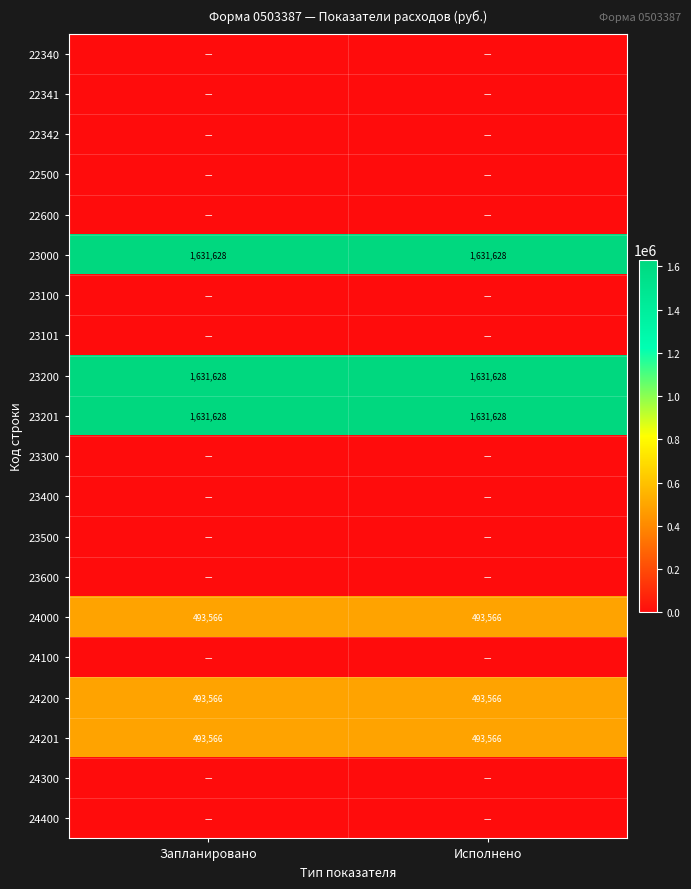

What is the sum of the 23201 values at Исполнено and Запланировано?

3263256